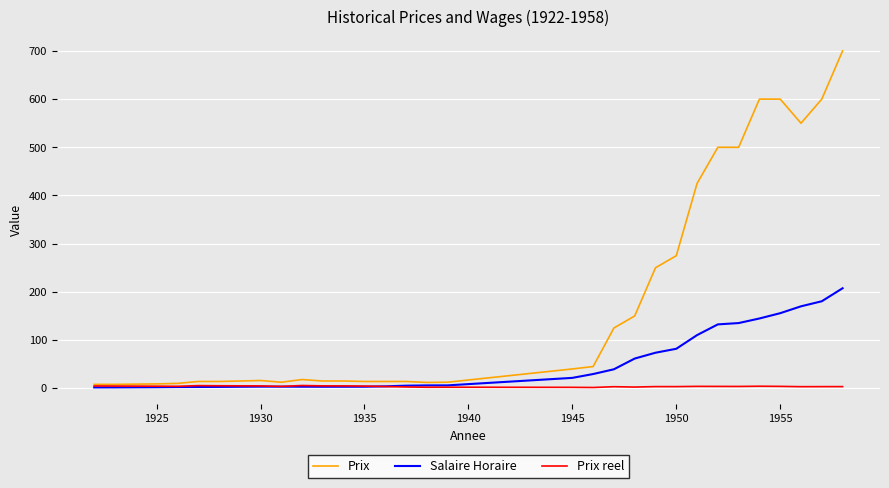

What is the maximum value for Prix reel?

5.6